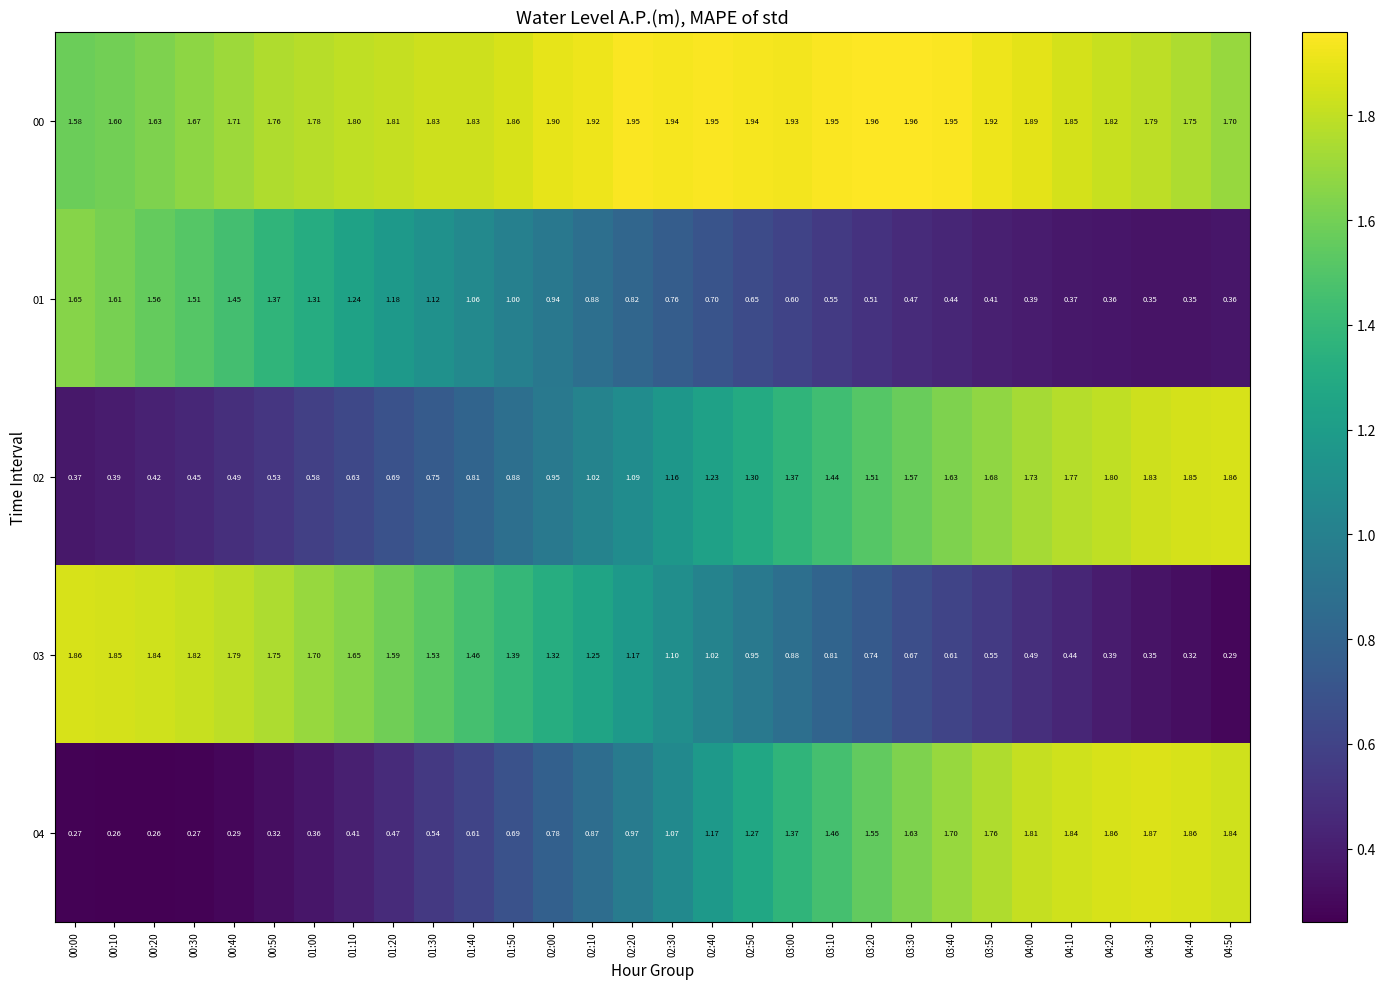

Is the value of 00 at 03:30 greater than the value of 02 at 04:50?

Yes